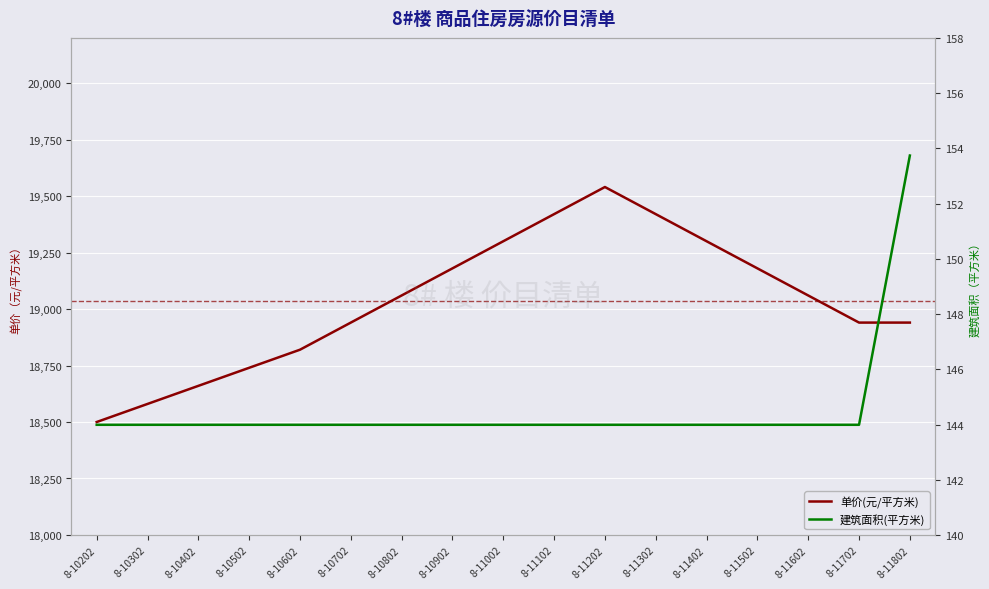

What is the value of the 建筑面积(平方米) point at the 15th from the left?

144.0